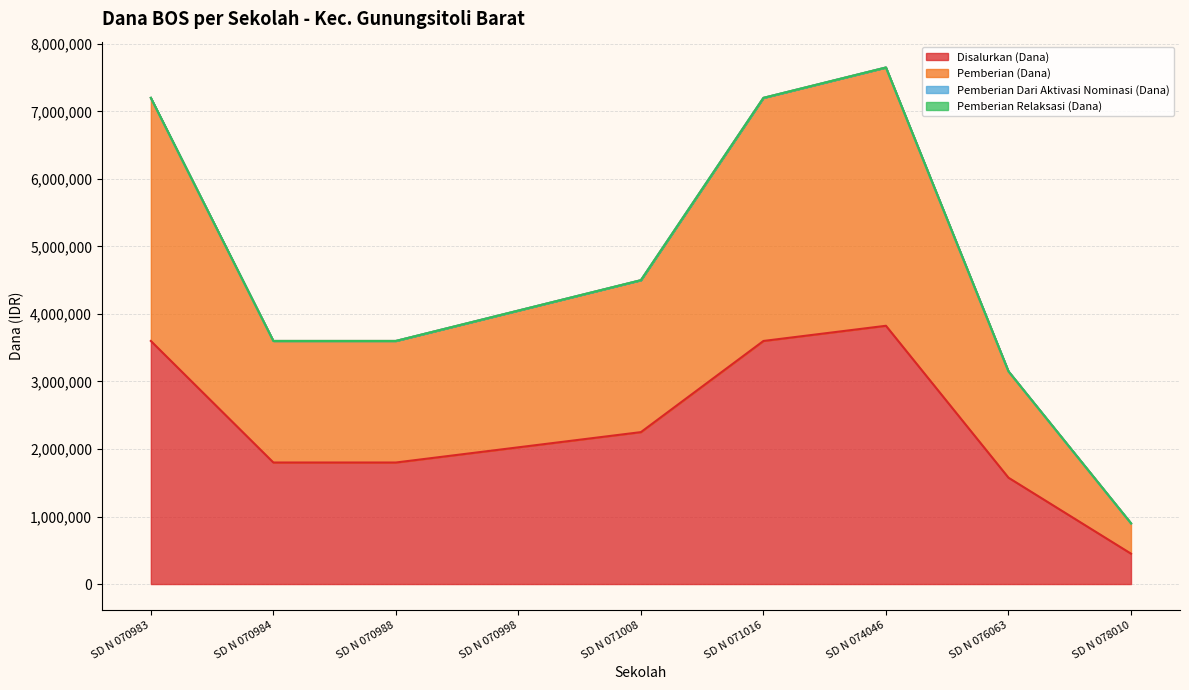

Is it true that Pemberian (Dana) equals 4050000 at SD N 070998?

True